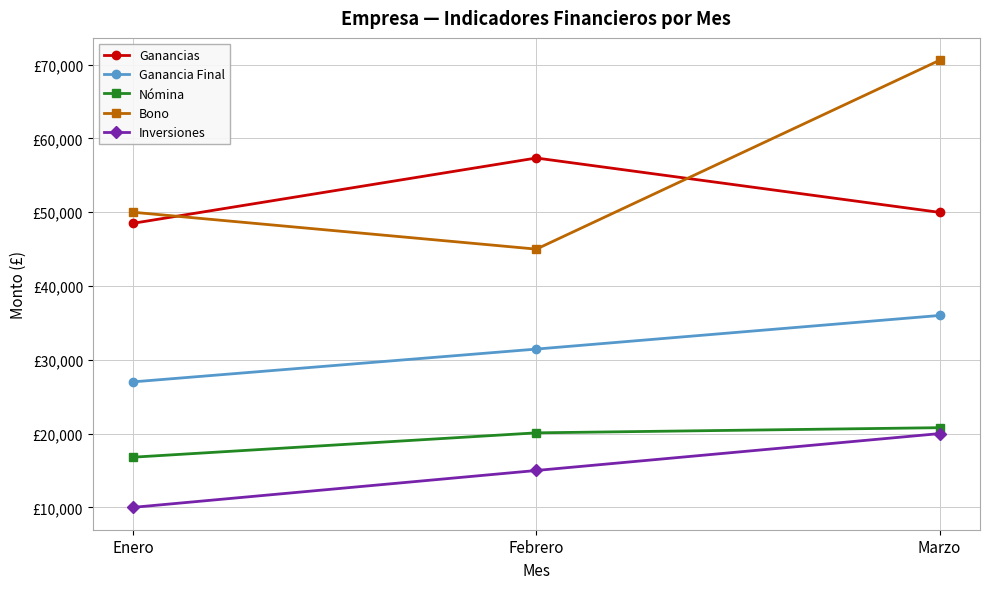

What is the sum of all Bono values?

165600